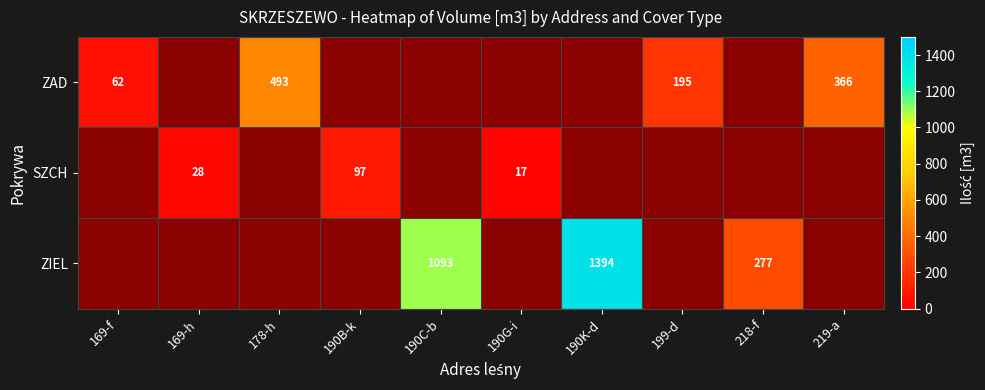

Which category has the lowest value across all series?

190G-i